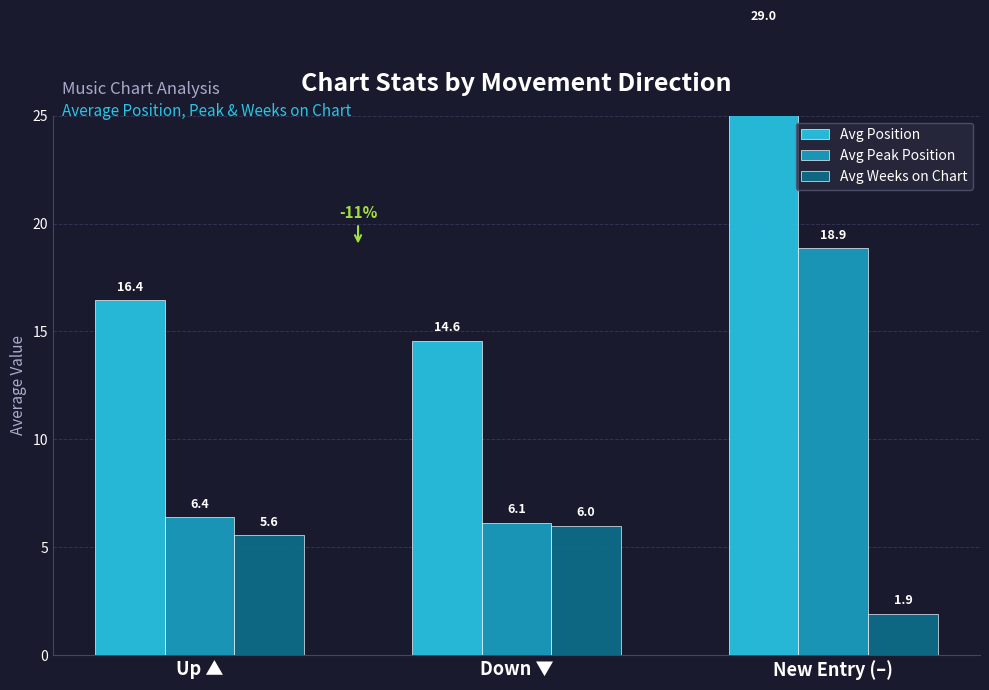

What is the approximate value of Avg Peak Position at Down ▼?

6.1